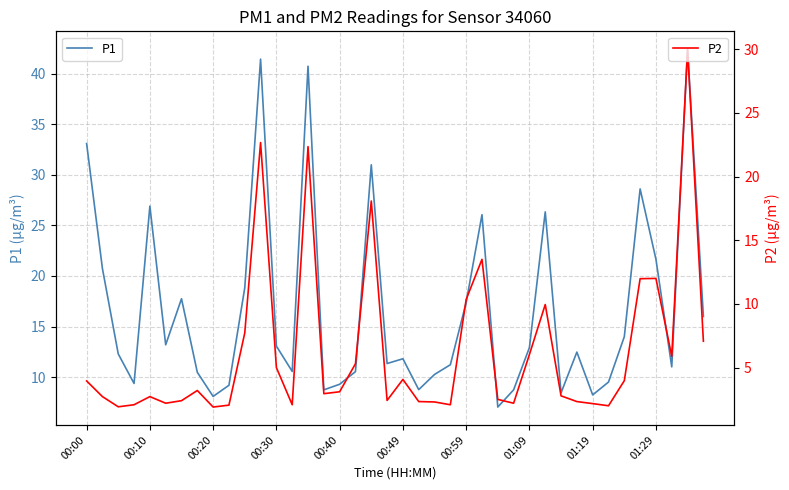

The value of P1 at 01:29 is 21.6. True or false?

True